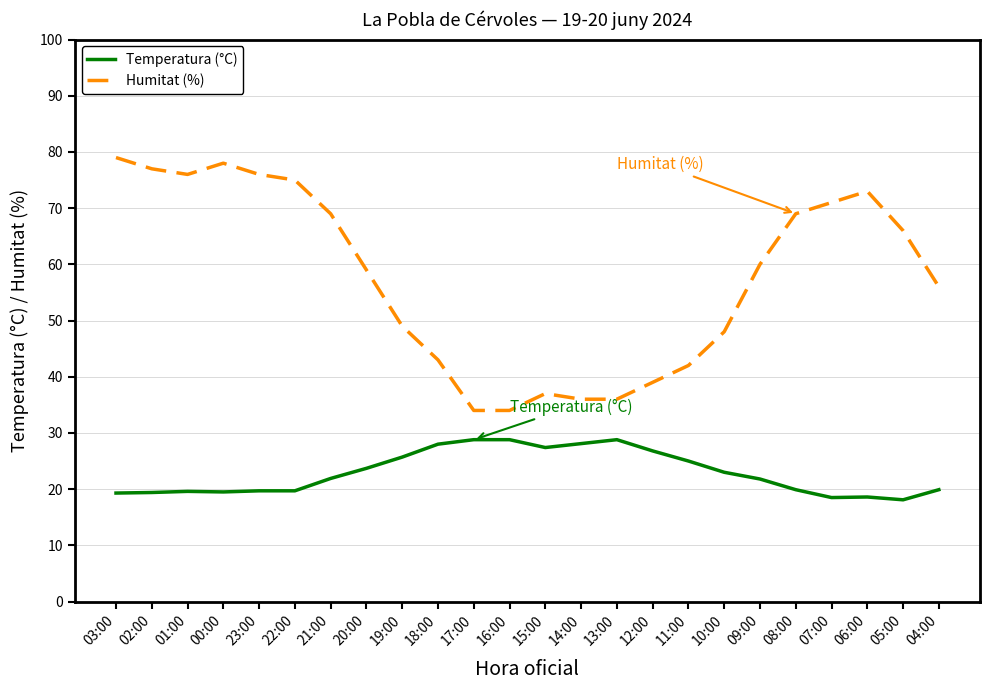

What position from the left is 10:00?

18